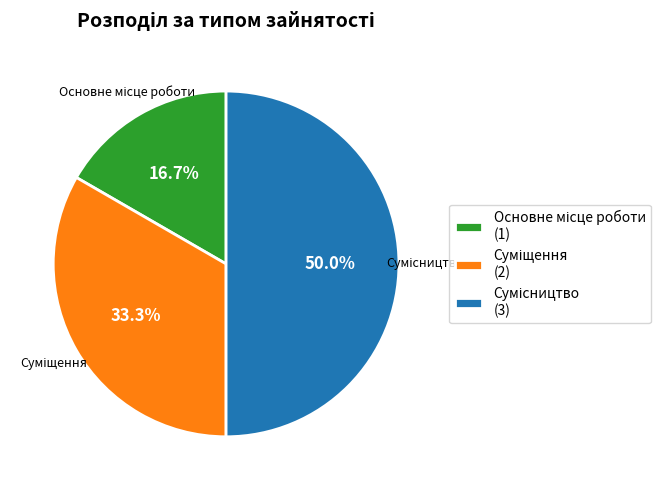

How many segments does this pie chart have?

3